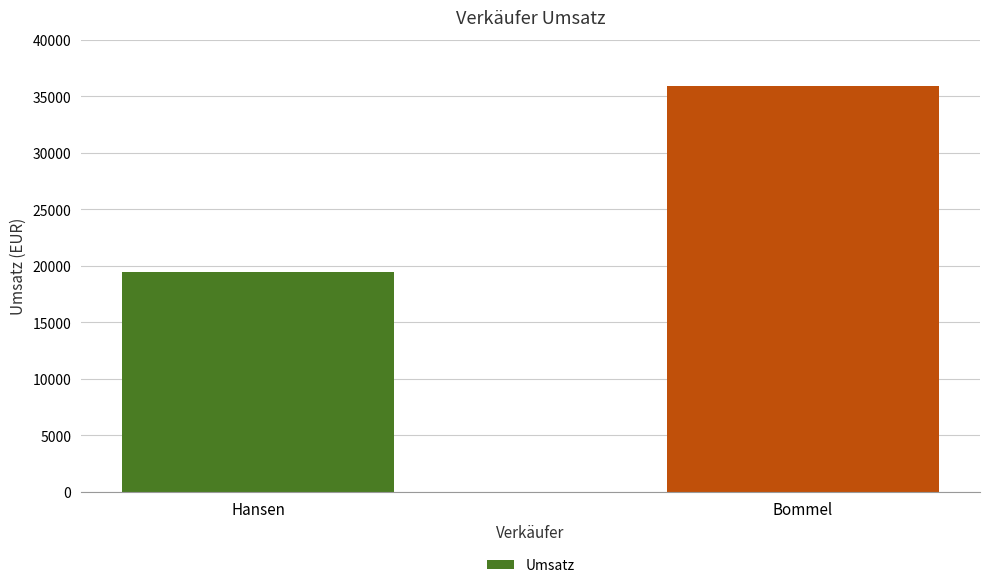

Are the bars grouped side by side (vs. stacked)?

No